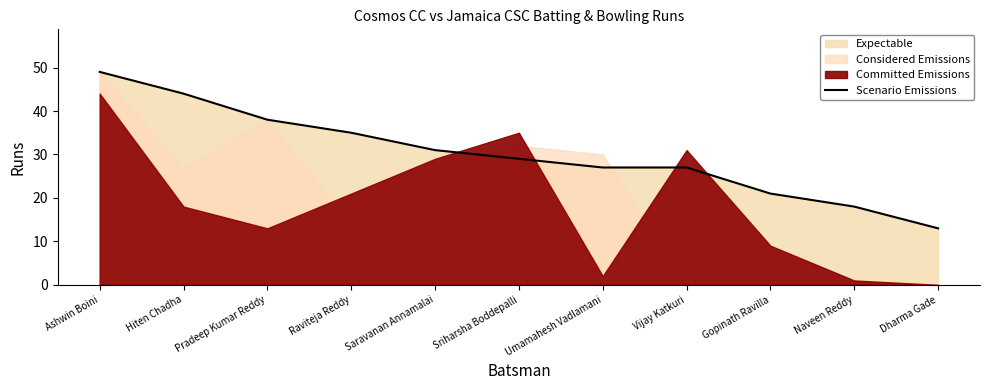

Rank the categories by value from lowest to highest.

Dharma Gade, Naveen Reddy, Gopinath Ravilla, Umamahesh Vadlamani, Vijay Katkuri, Sriharsha Boddepalli, Saravanan Annamalai, Raviteja Reddy, Pradeep Kumar Reddy, Hiten Chadha, Ashwin Boini